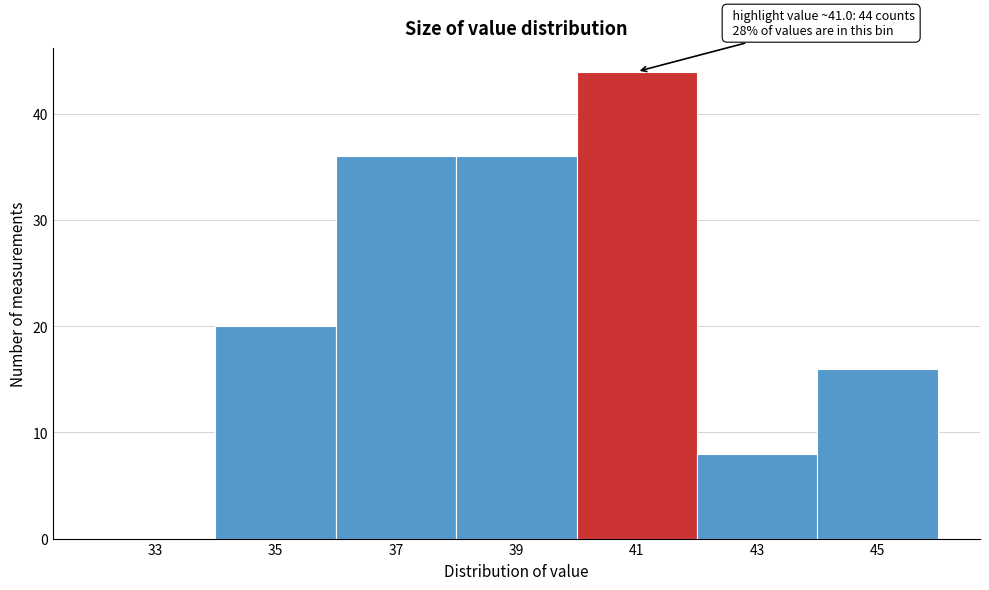

Reading left to right, what are all the values shown in this chart?

33=0	35=20	37=36	39=36	41=44	43=8	45=16